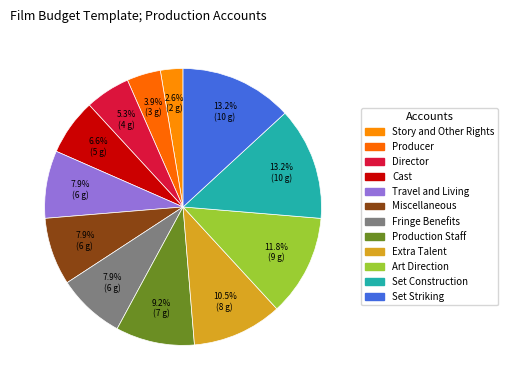

To the nearest percent, what portion does Cast represent?

7%